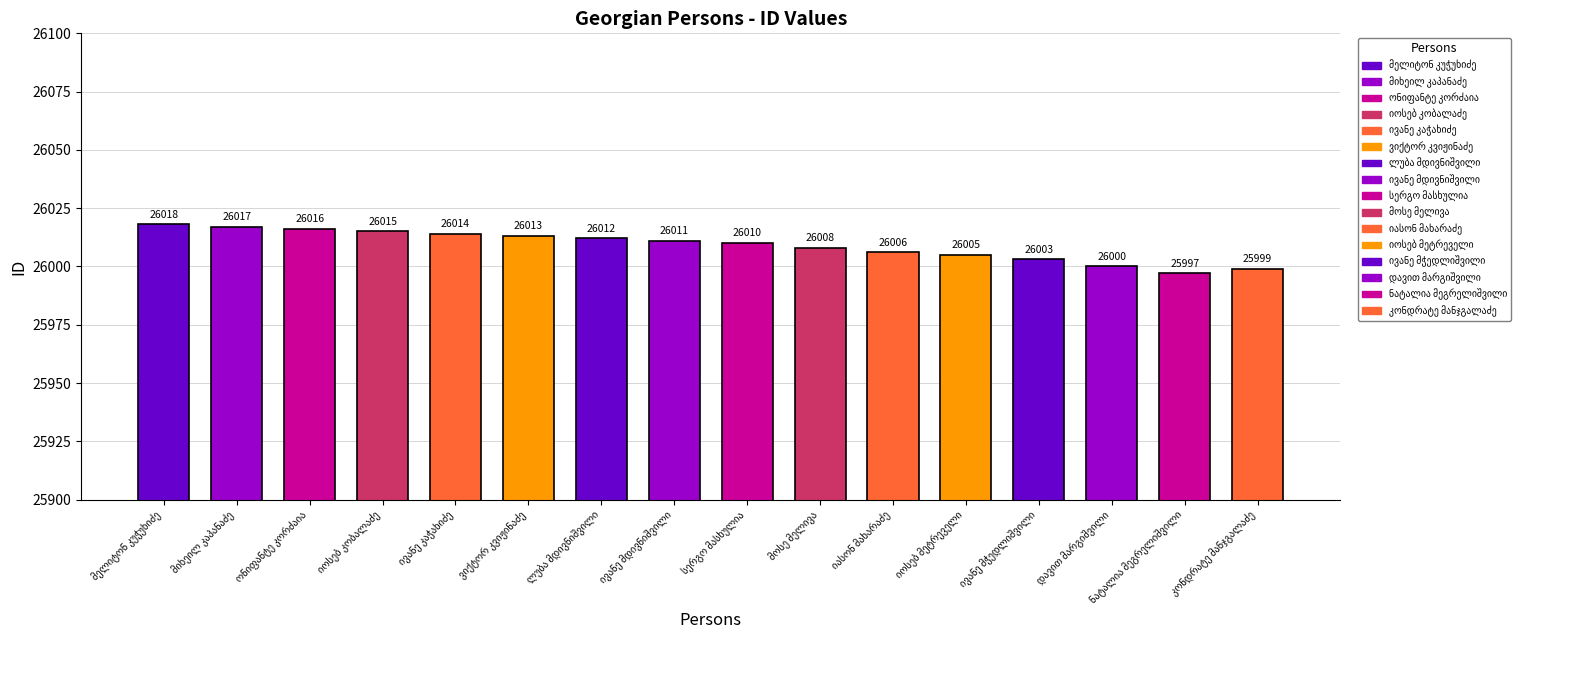

What is the label of the 10th bar from the left?

მოსე მელივა